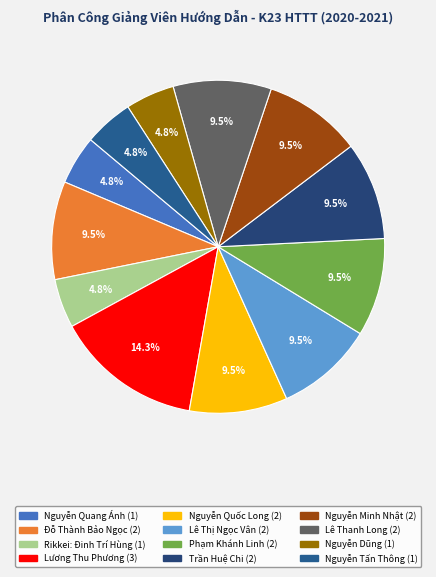

Count the number of slices in the pie.

12